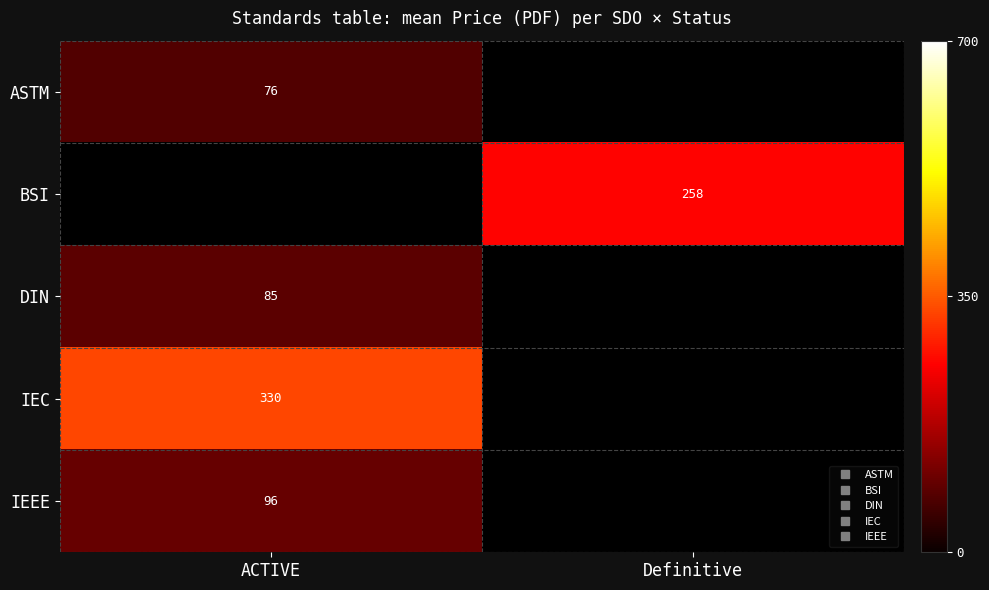

Is it true that IEEE equals 157.4 at ACTIVE?

False